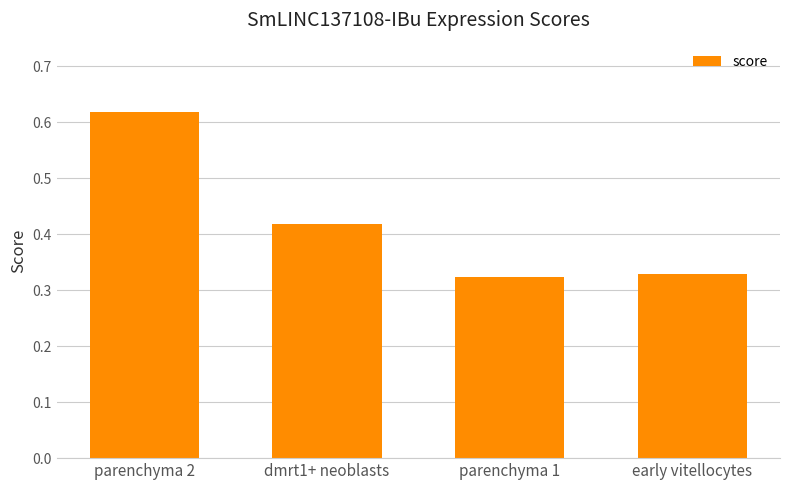

What position from the right is parenchyma 2?

4